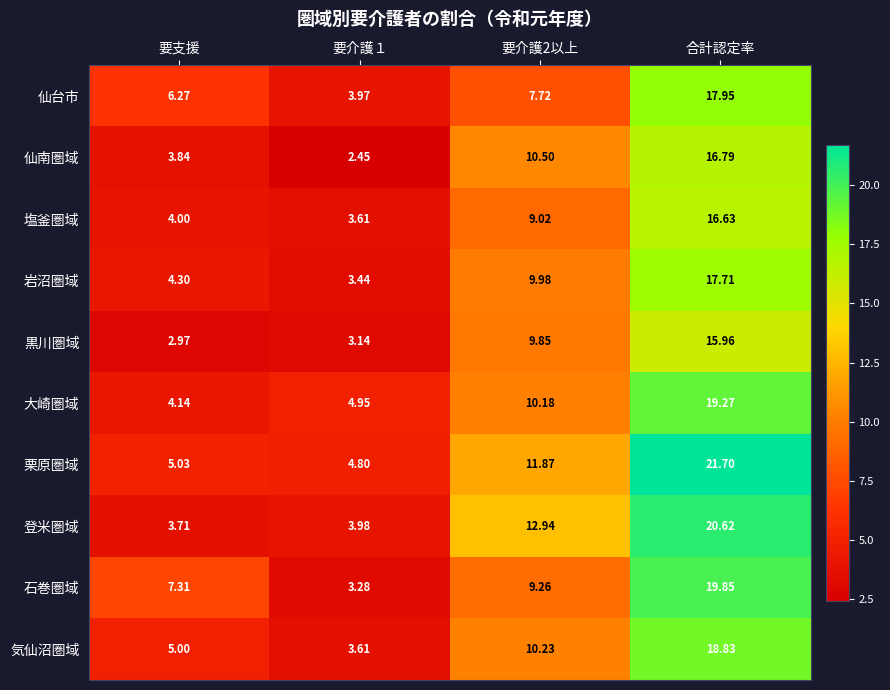

Is the value of 石巻圏域 at 要介護１ greater than the value of 塩釜圏域 at 要支援?

No